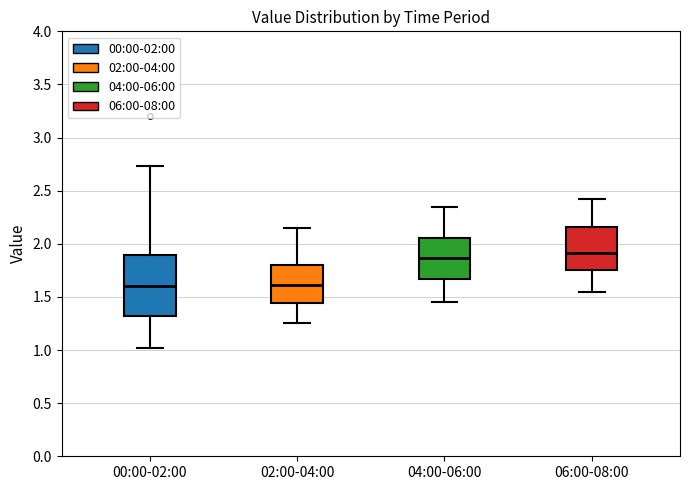

Reading left to right, transcribe this box plot: for each box, give where its median line is, the range the box spans, and where its two whiskers end, as read against the y-axis. The values are not printed on the chart, so give them approximately, as read against the axis.

00:00-02:00: median 1.60, box 1.30 to 1.90, whiskers 1.00 to 2.75
02:00-04:00: median 1.60, box 1.45 to 1.80, whiskers 1.25 to 2.15
04:00-06:00: median 1.85, box 1.65 to 2.05, whiskers 1.45 to 2.35
06:00-08:00: median 1.90, box 1.75 to 2.15, whiskers 1.55 to 2.40